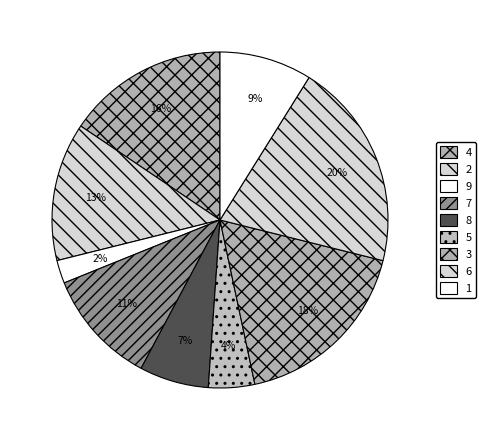

To the nearest percent, what is the difference between the largest and smallest slice percentages?

18%